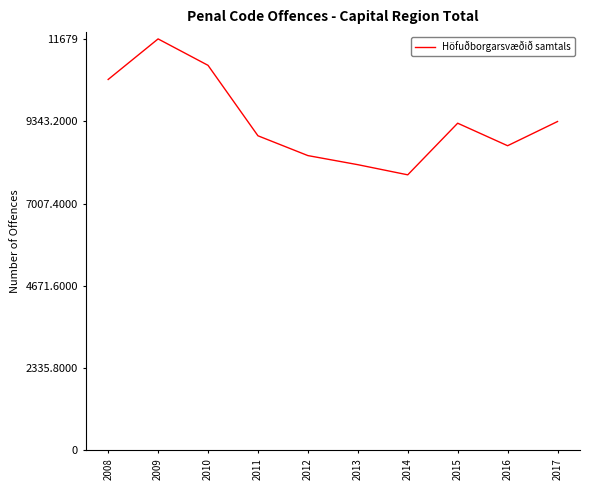

What is the smallest value displayed?

7822